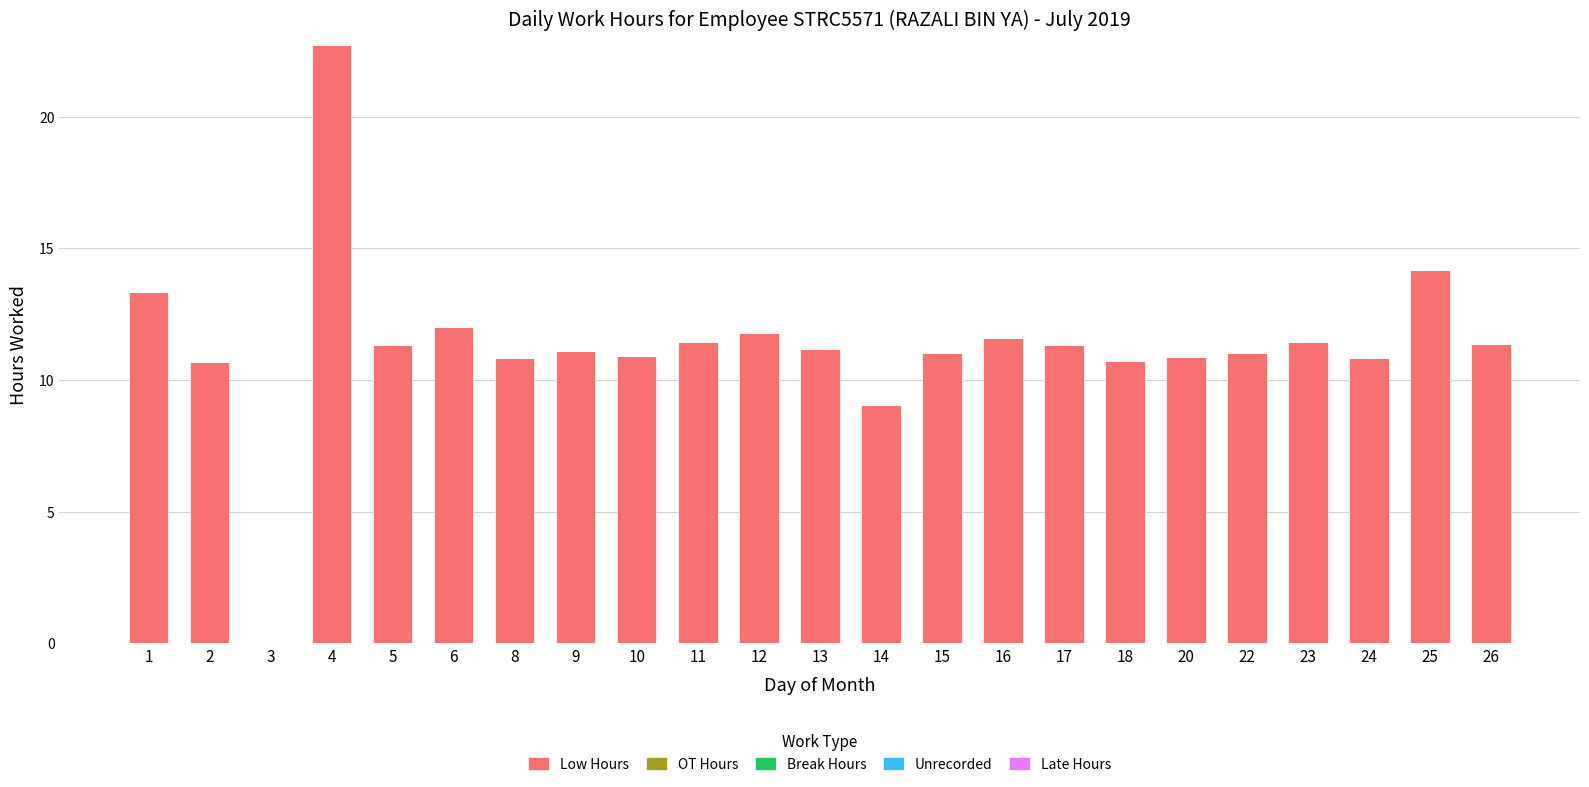

Which has a higher value, 4 or 16?

4